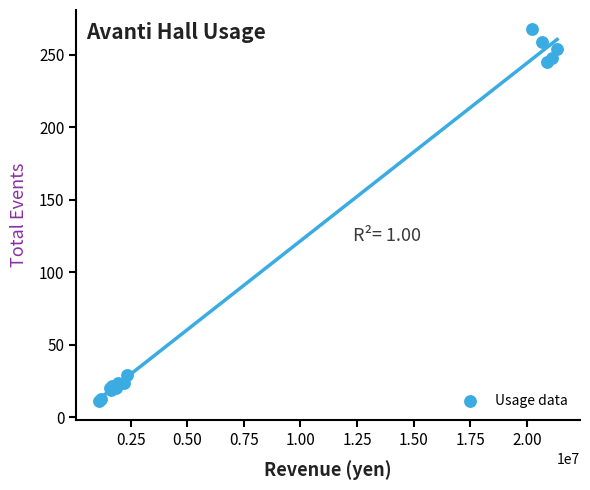

What Y value in the scatter plot is closest to 139?

245